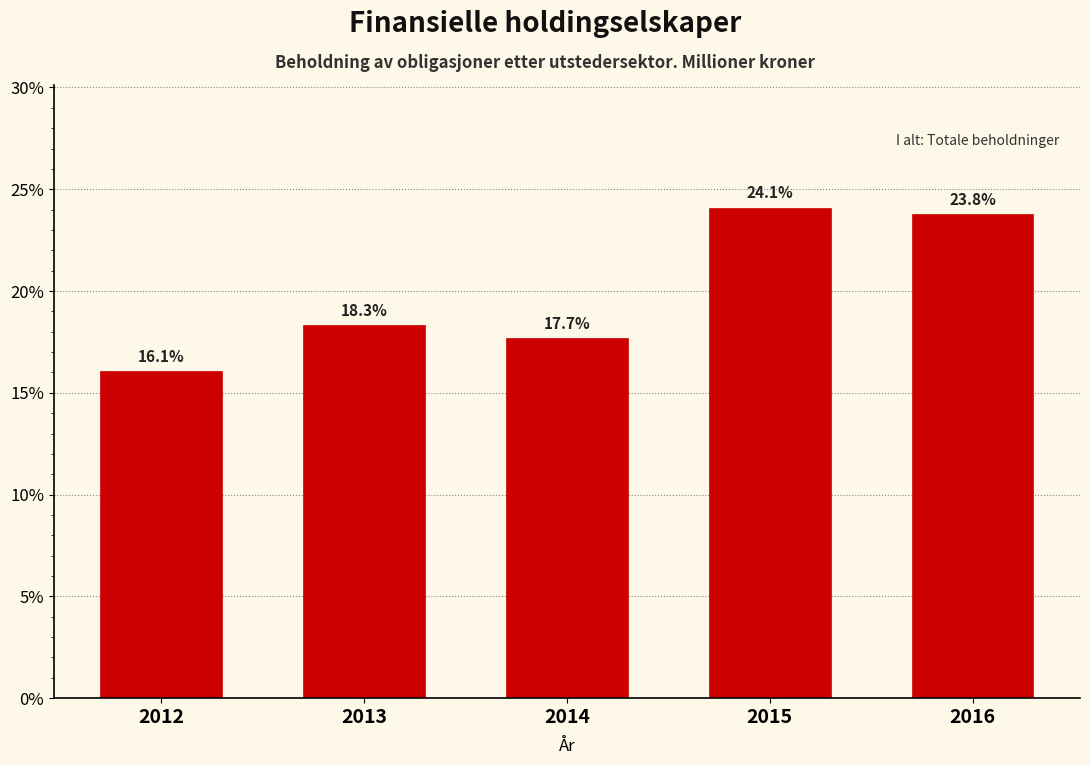

Reading left to right, transcribe all the data shown in this chart.

16.1	18.3	17.7	24.1	23.8